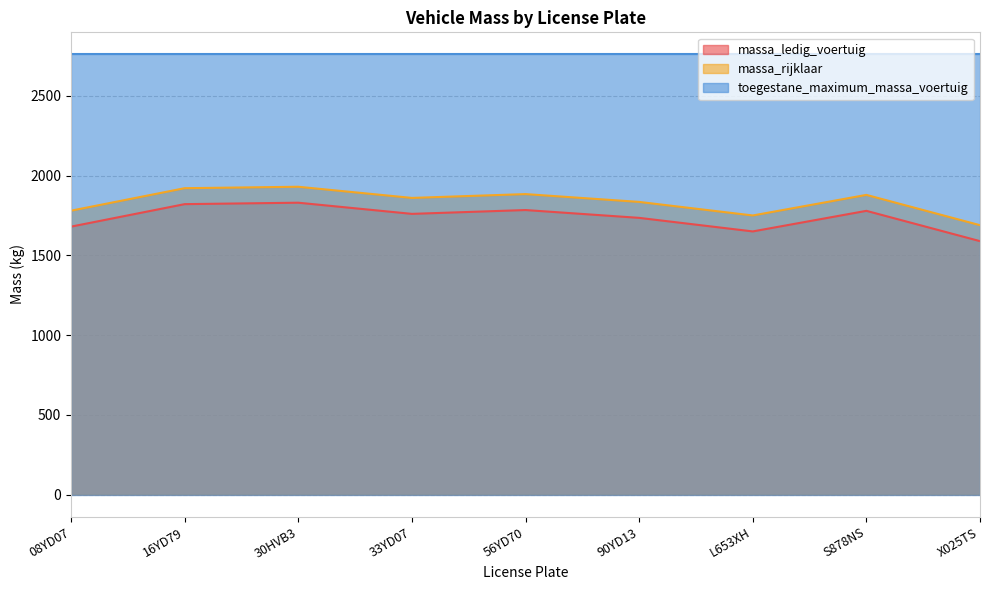

At which category is the sum across all series the highest?

30HVB3